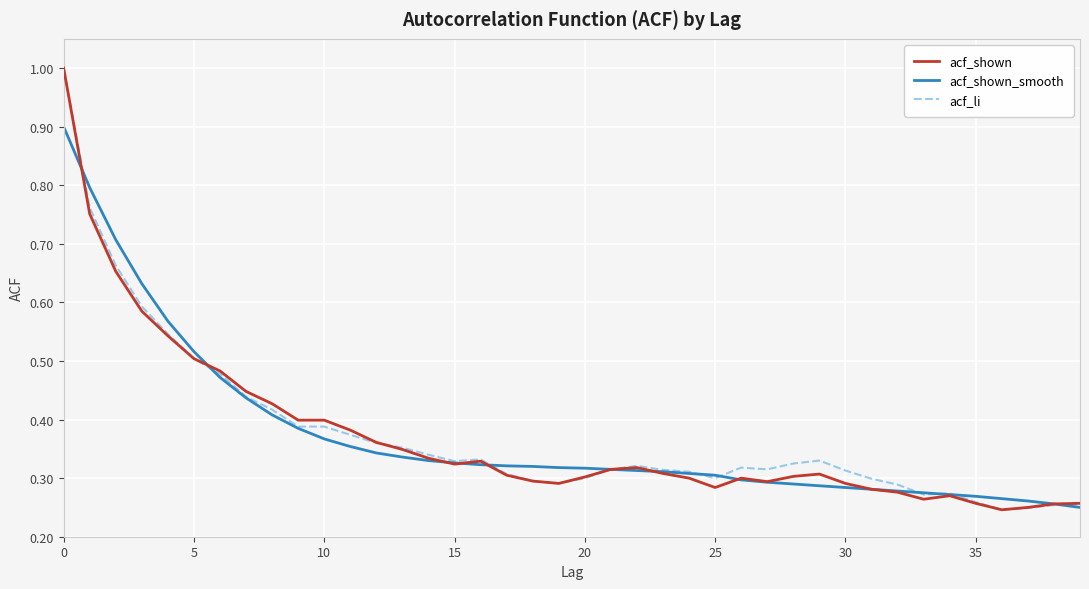

What is the maximum value shown in the chart?

1.0